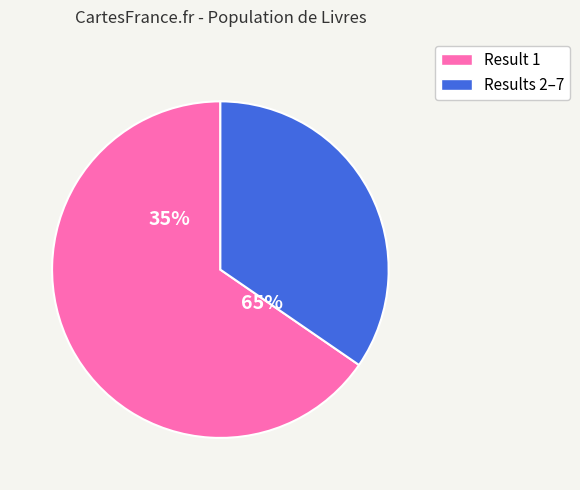

Does 1 account for over 50% of the chart?

Yes